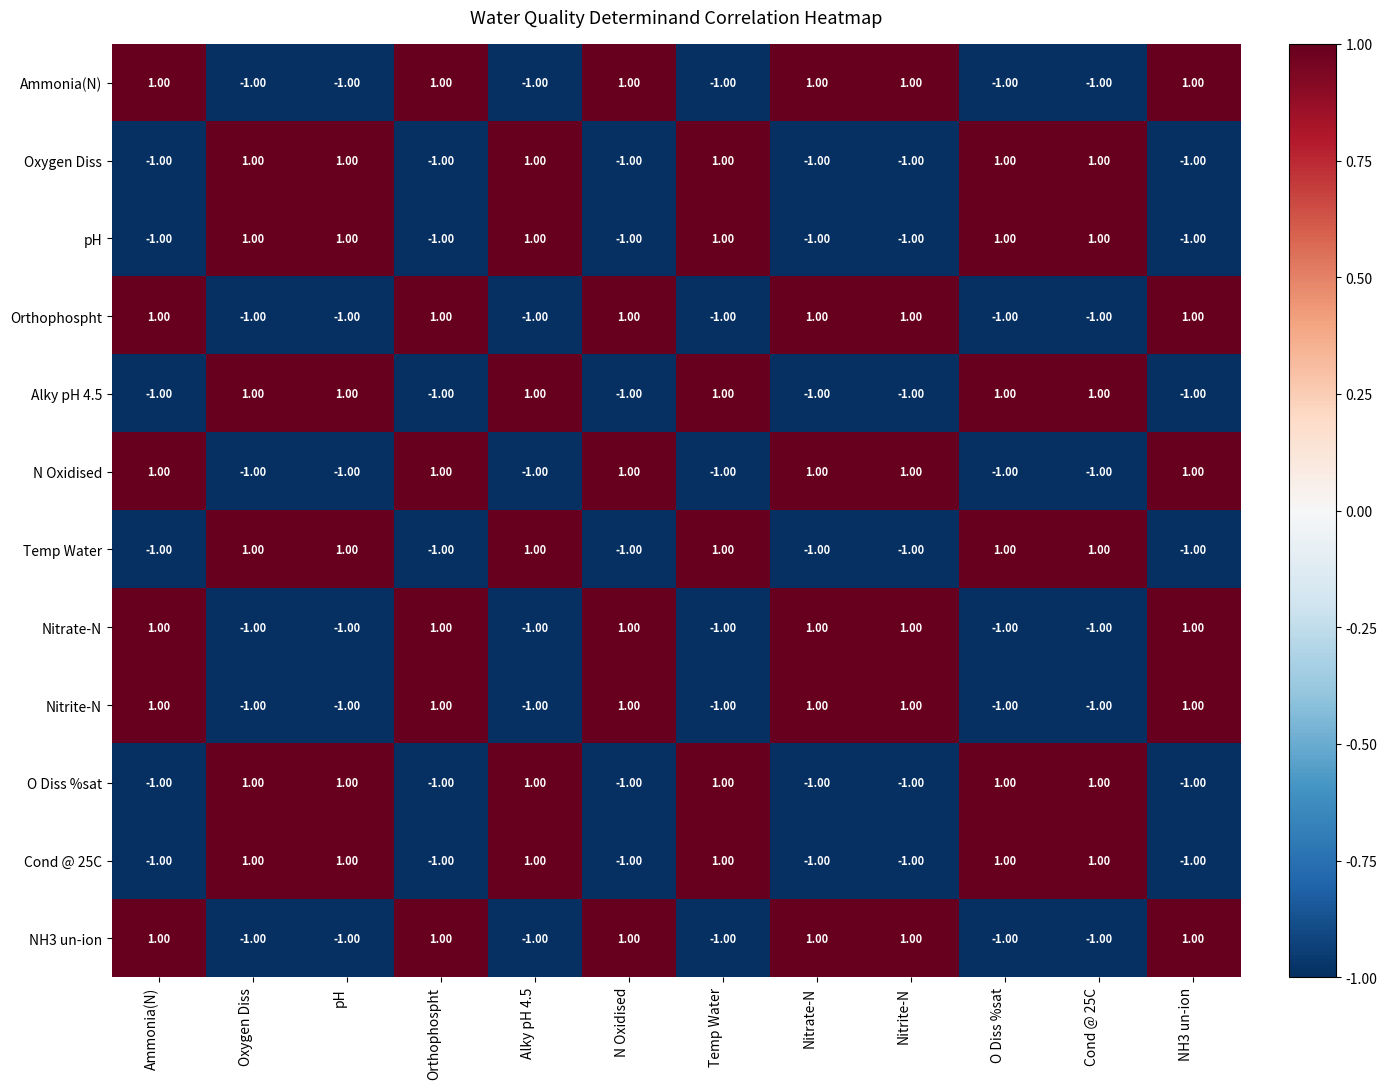

Is the value of Temp Water at Nitrate-N greater than the value of Alky pH 4.5 at pH?

No